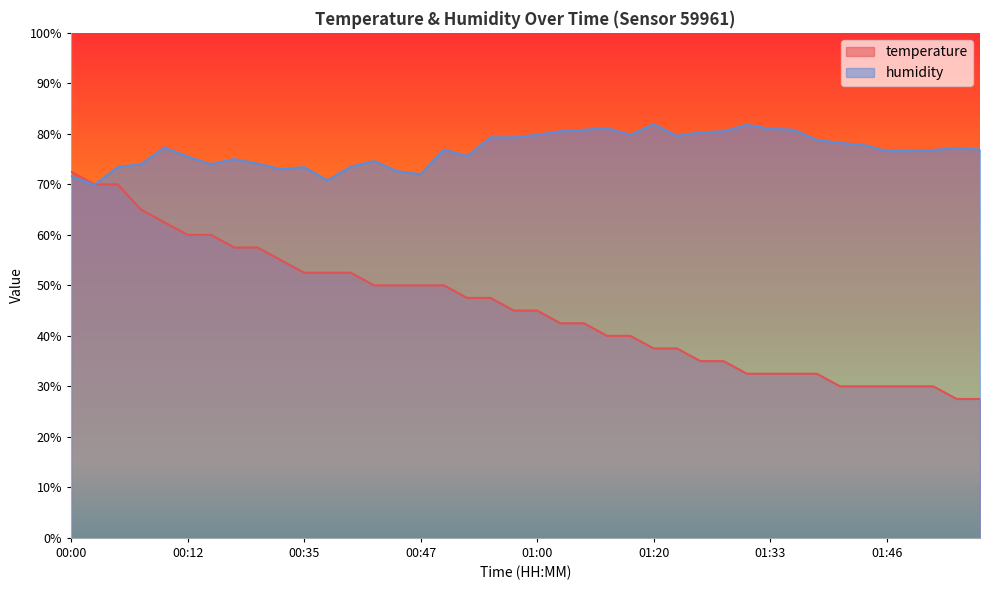

True or false: humidity and temperature cross at least once.

True